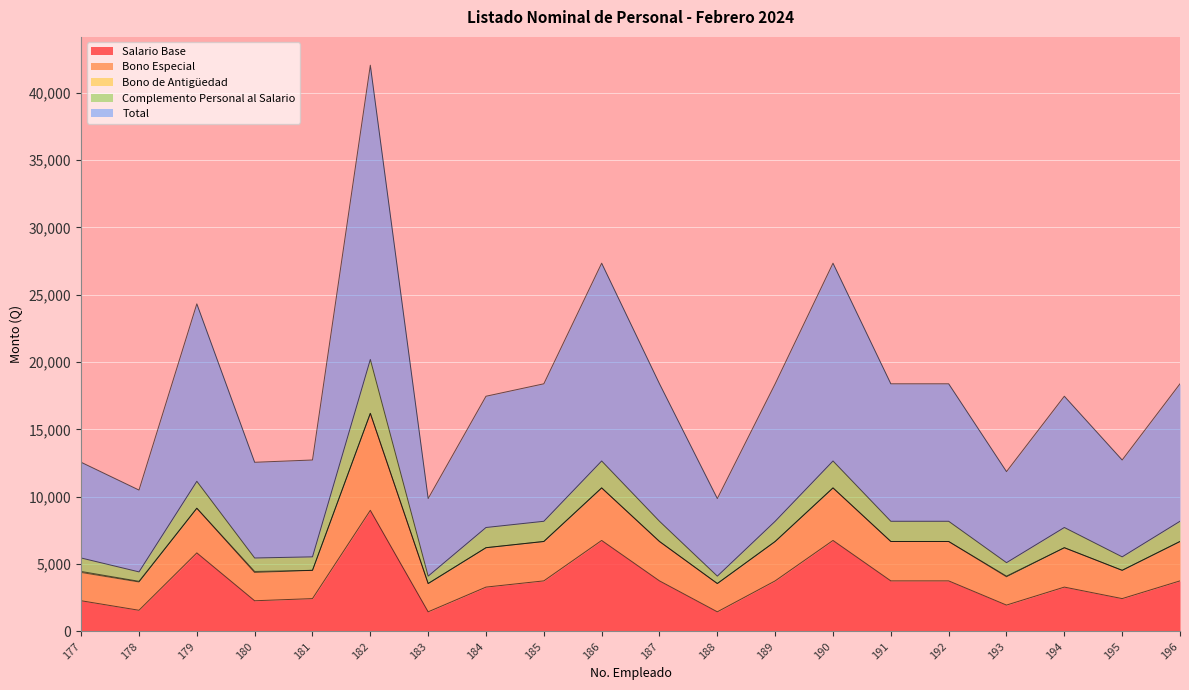

What is the lowest value of the Salario Base series?

1460